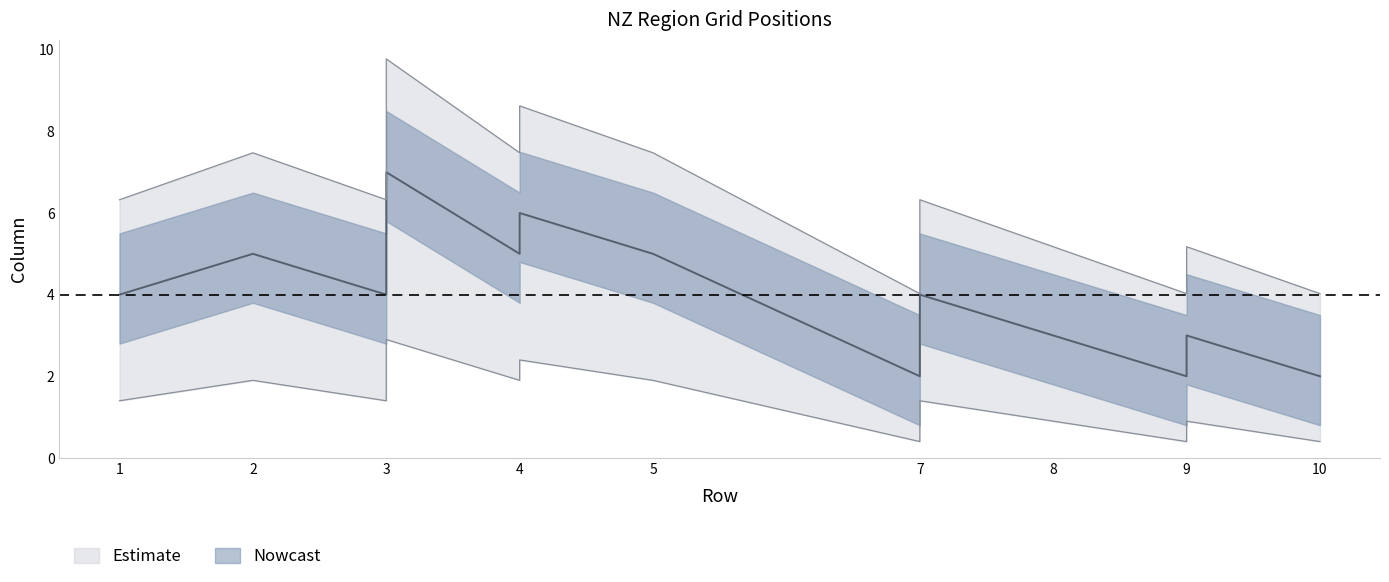

What is the sum of all values?

66